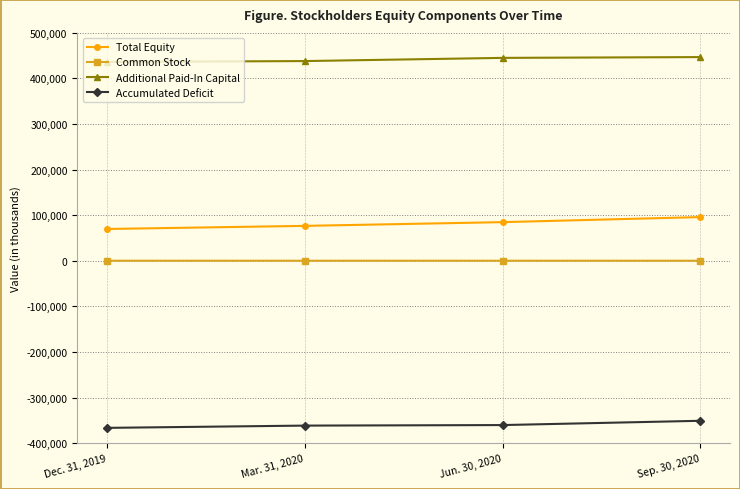

True or false: Accumulated Deficit has a value of -132824 at Sep. 30, 2020.

False